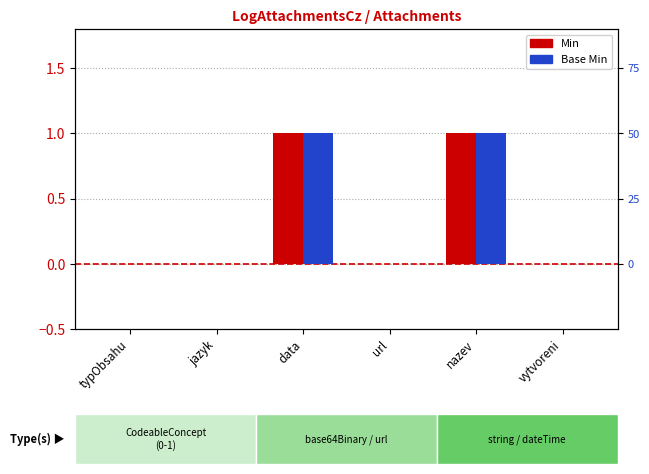

At how many categories does at least one series exceed 0?

2